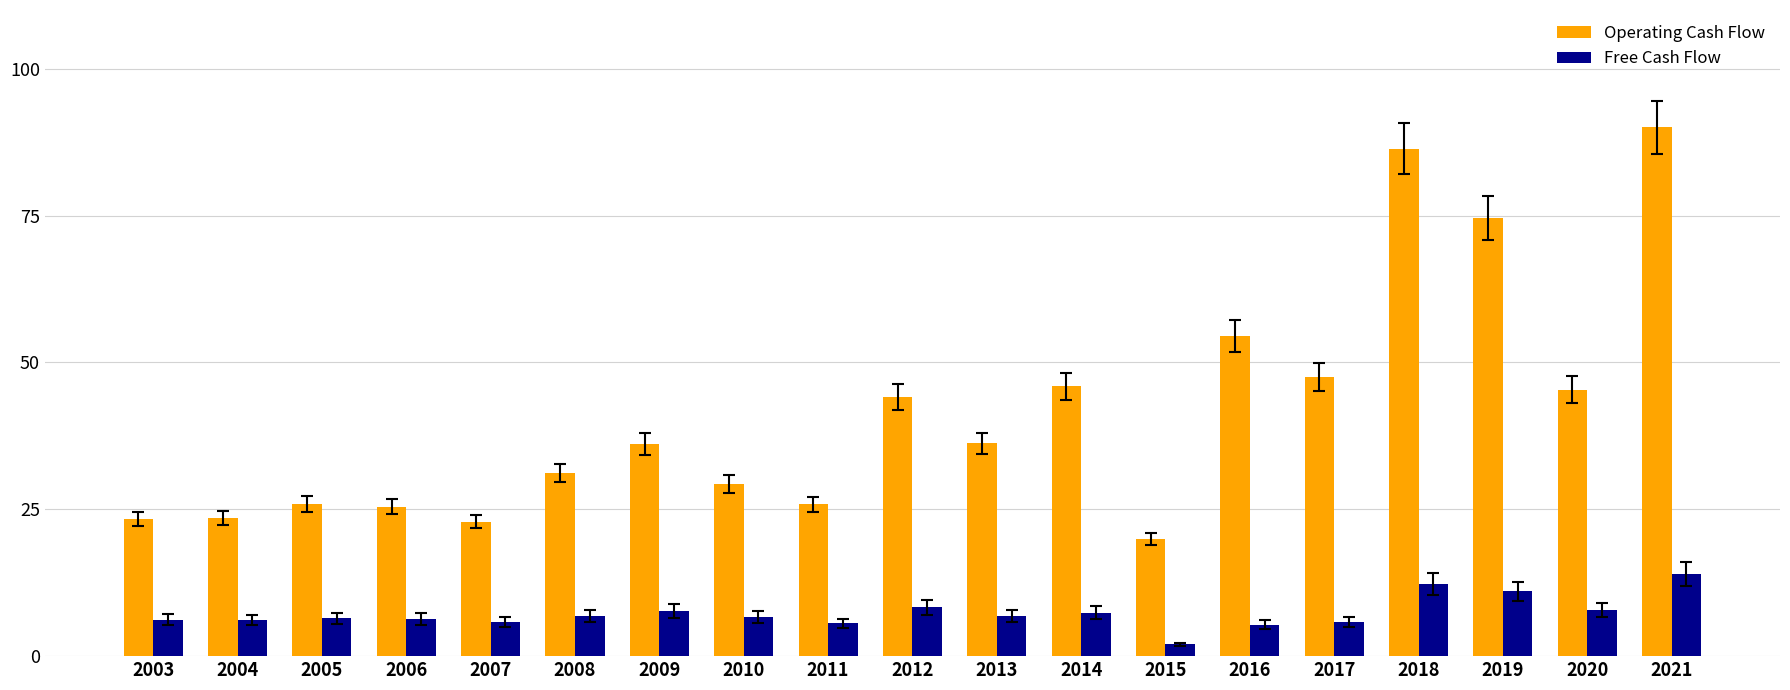

What is the value of the Free Cash Flow bar at the 14th from the left?

5.3